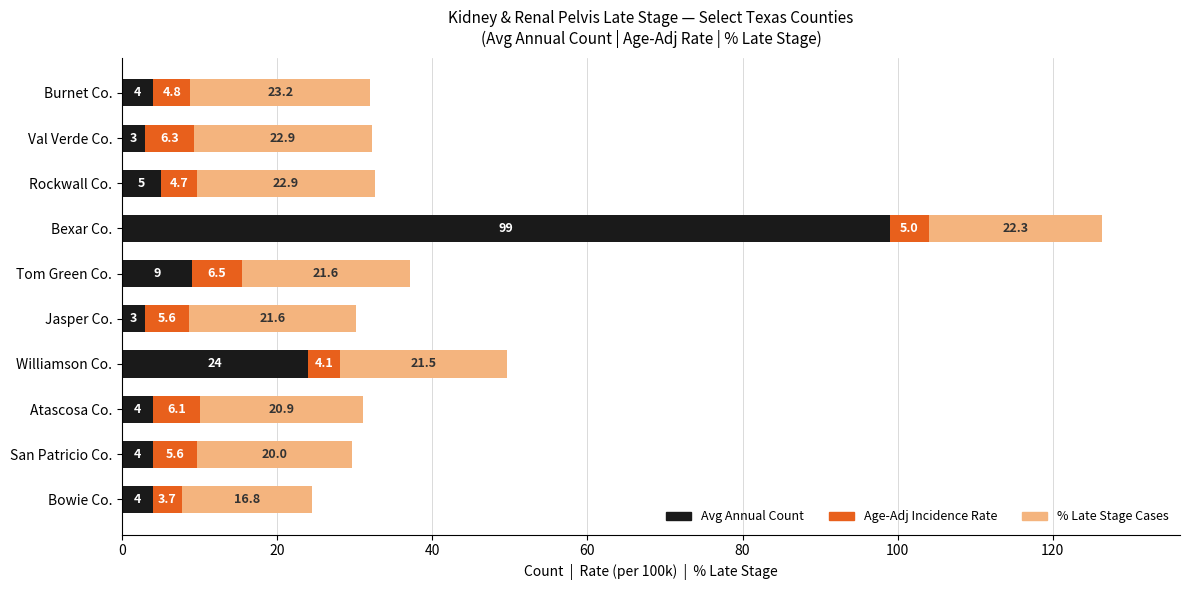

What is the approximate value of Avg Annual Count at Bowie Co.?

4.0